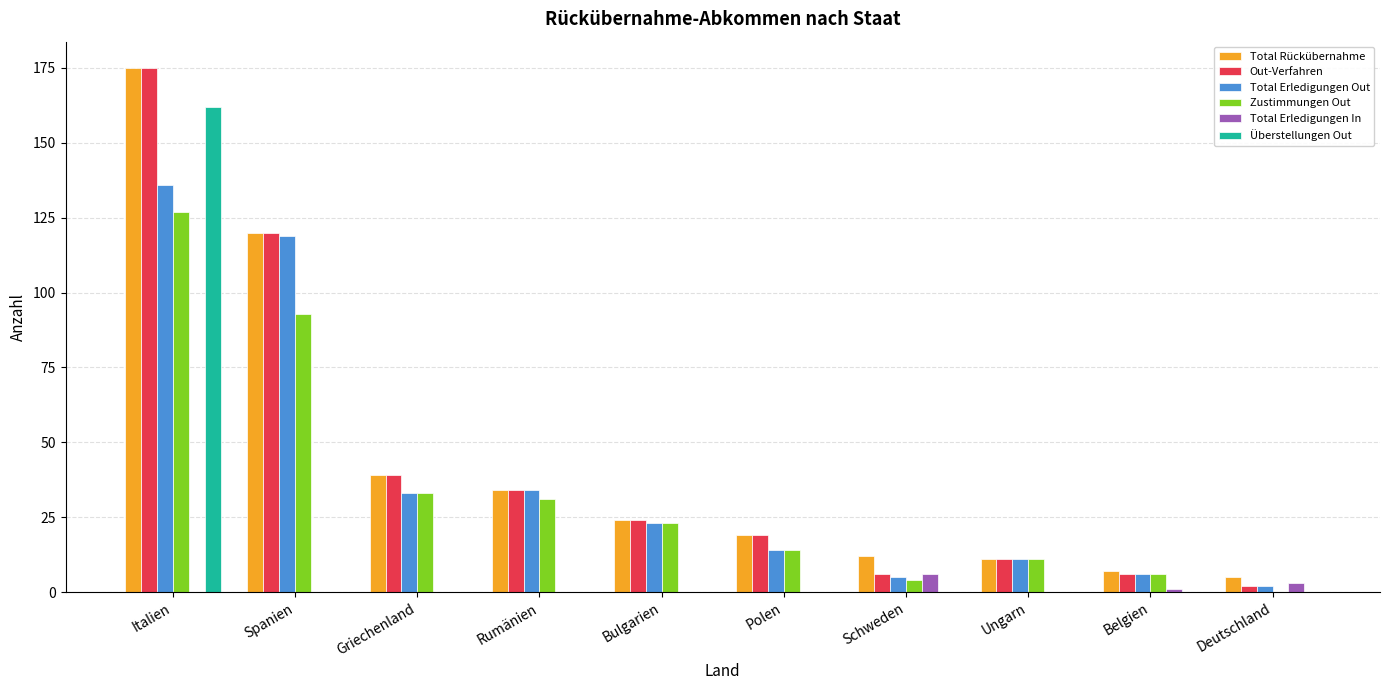

What is the spread (max minus min) of values at Bulgarien?

24